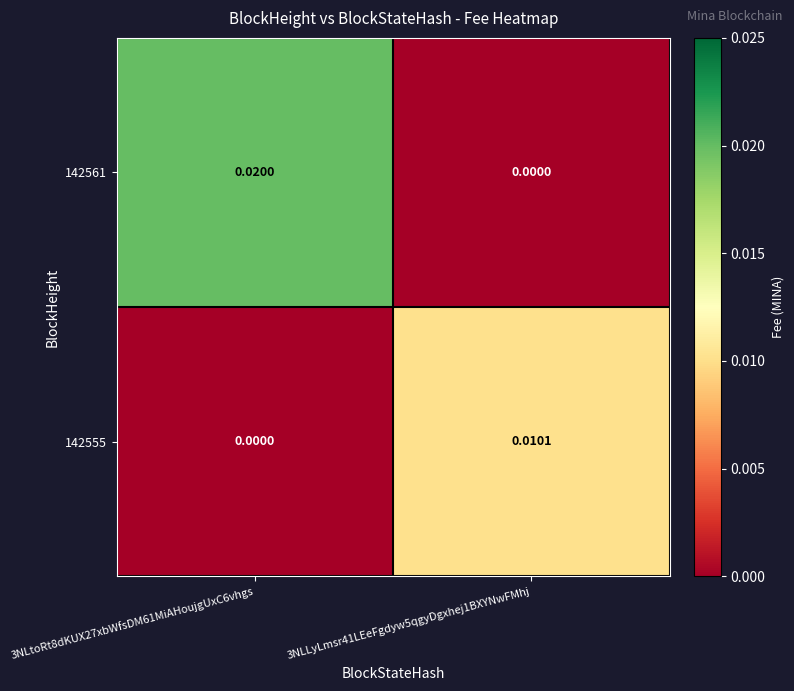

Which category has the highest value across all series?

3NLtoRt8dKUX27xbWfsDM61MiAHoujgUxC6vhgs